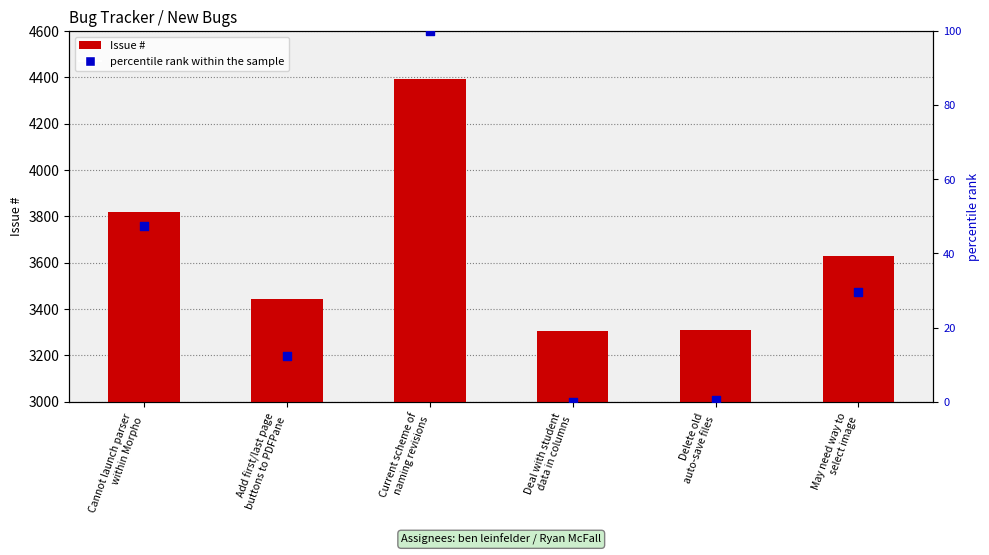

Which series has the largest Y range (max minus min)?

Issue #